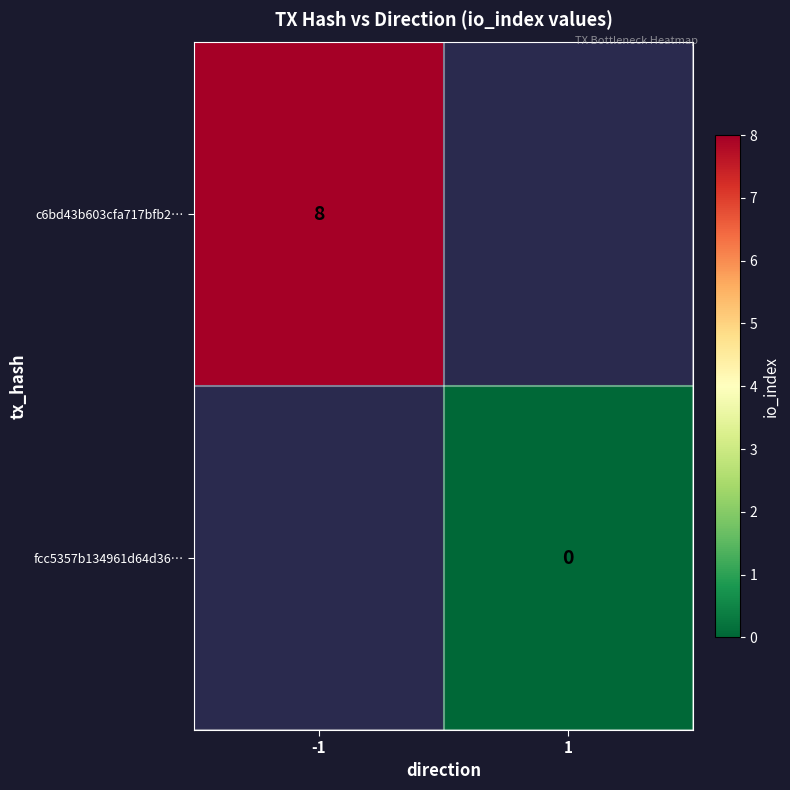

Is it true that c6bd43b603cfa717bfb2… equals 8 at -1?

True